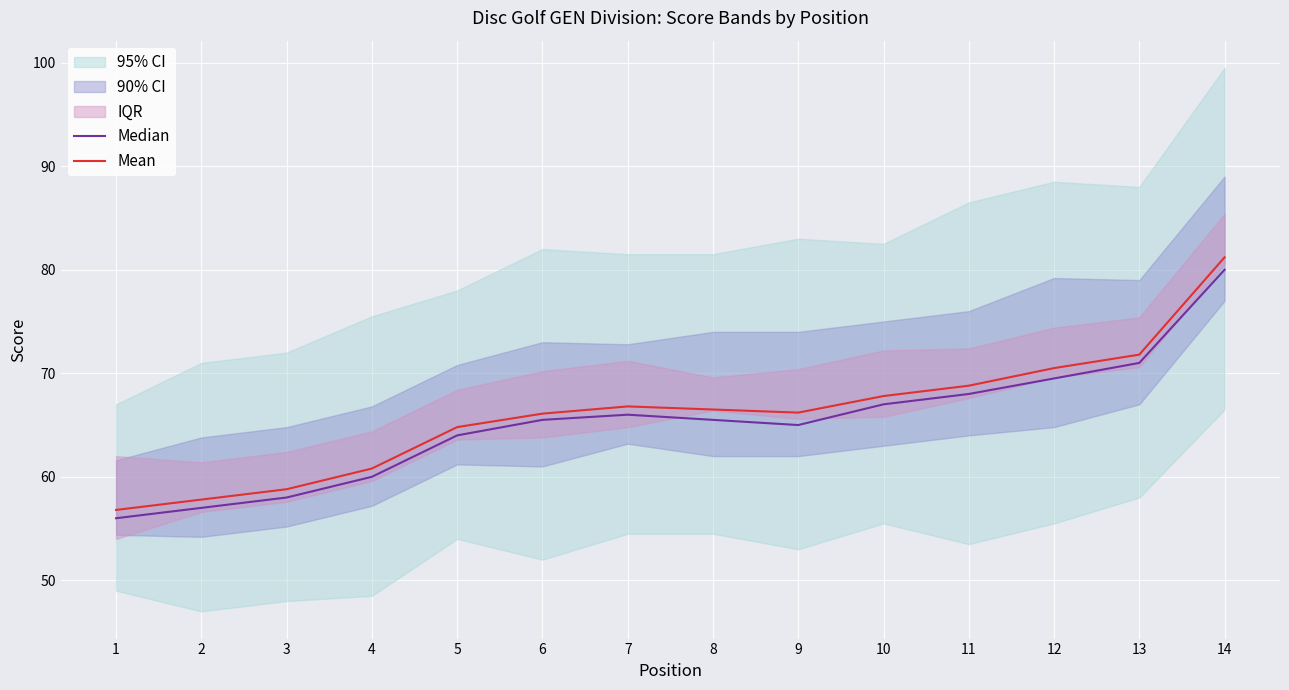

Which has a higher value, 9 or 6?

6